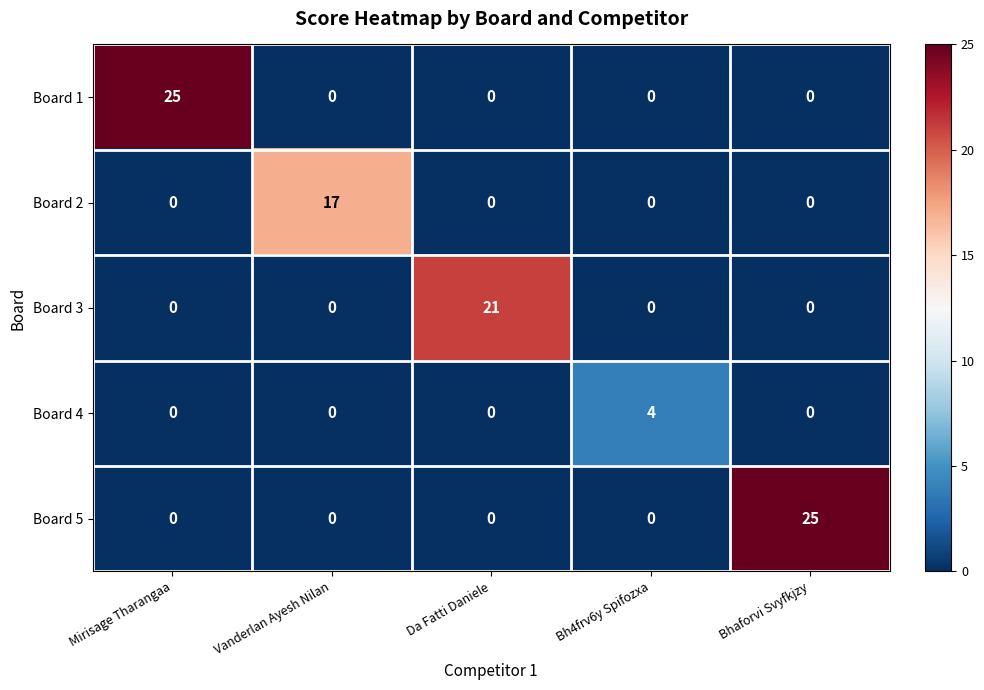

The Board 4 series shows -3 at Bhaforvi Svyfkjzy. True or false?

False